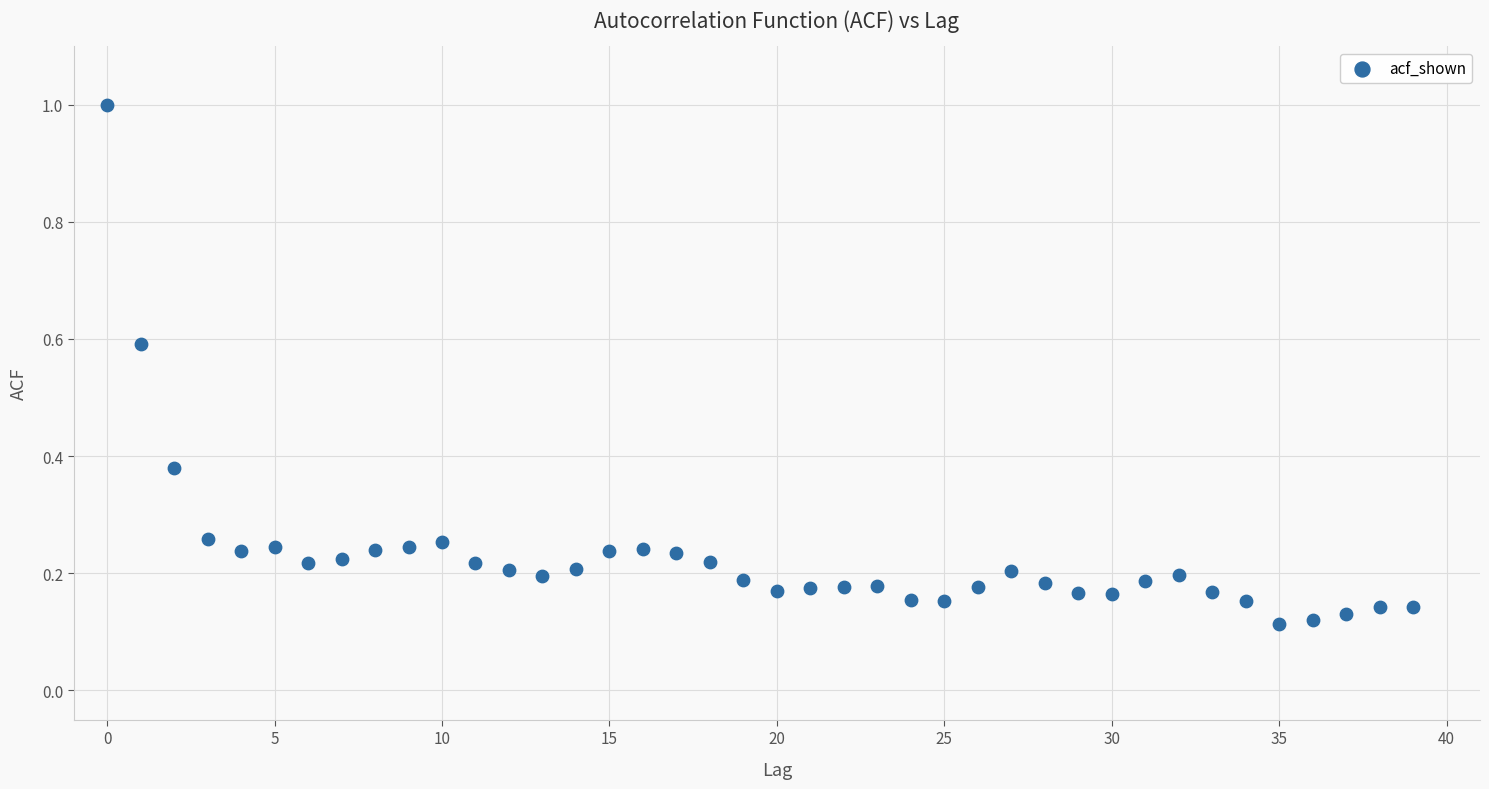

What is the range of Y values (max minus min)?

0.9